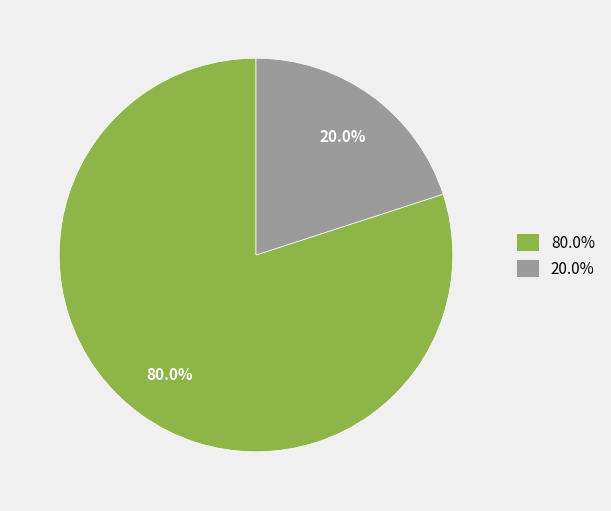

Between 20.0% and 80.0%, which is larger?

80.0%